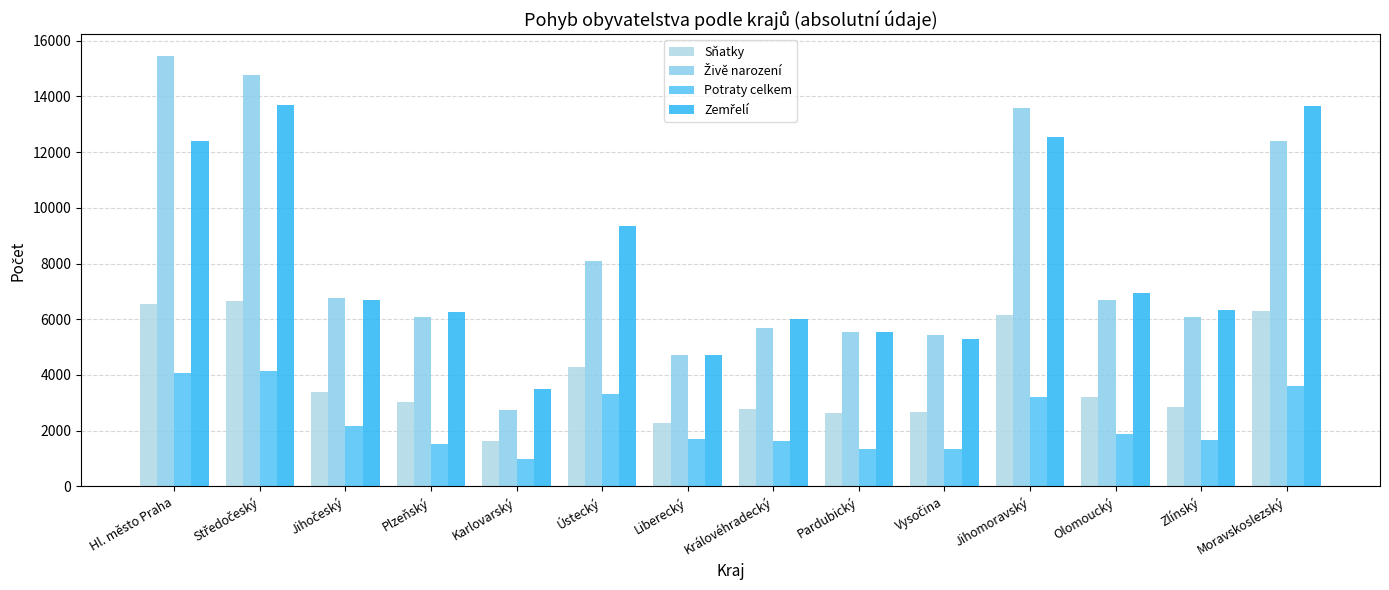

Count the number of data series in this chart.

4